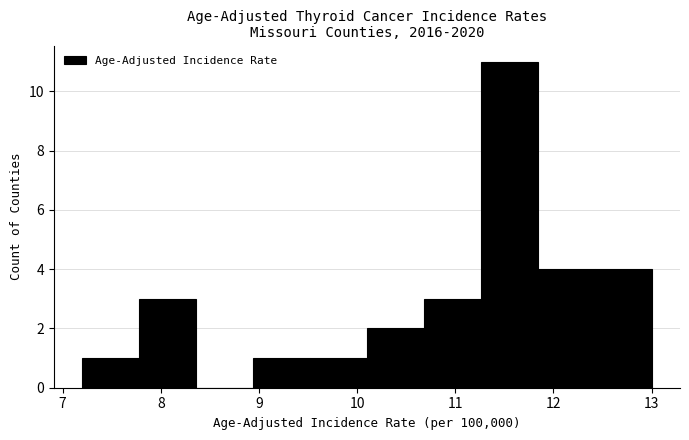

Which range on the x-axis has the tallest bar?

11.26 to 11.84